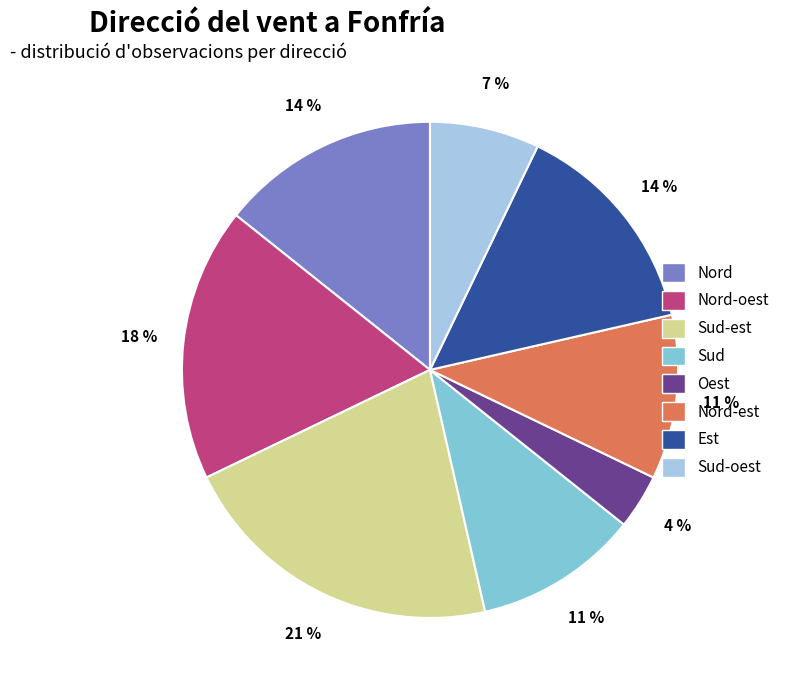

Combined, do Sud and Sud-est account for over 50%?

No